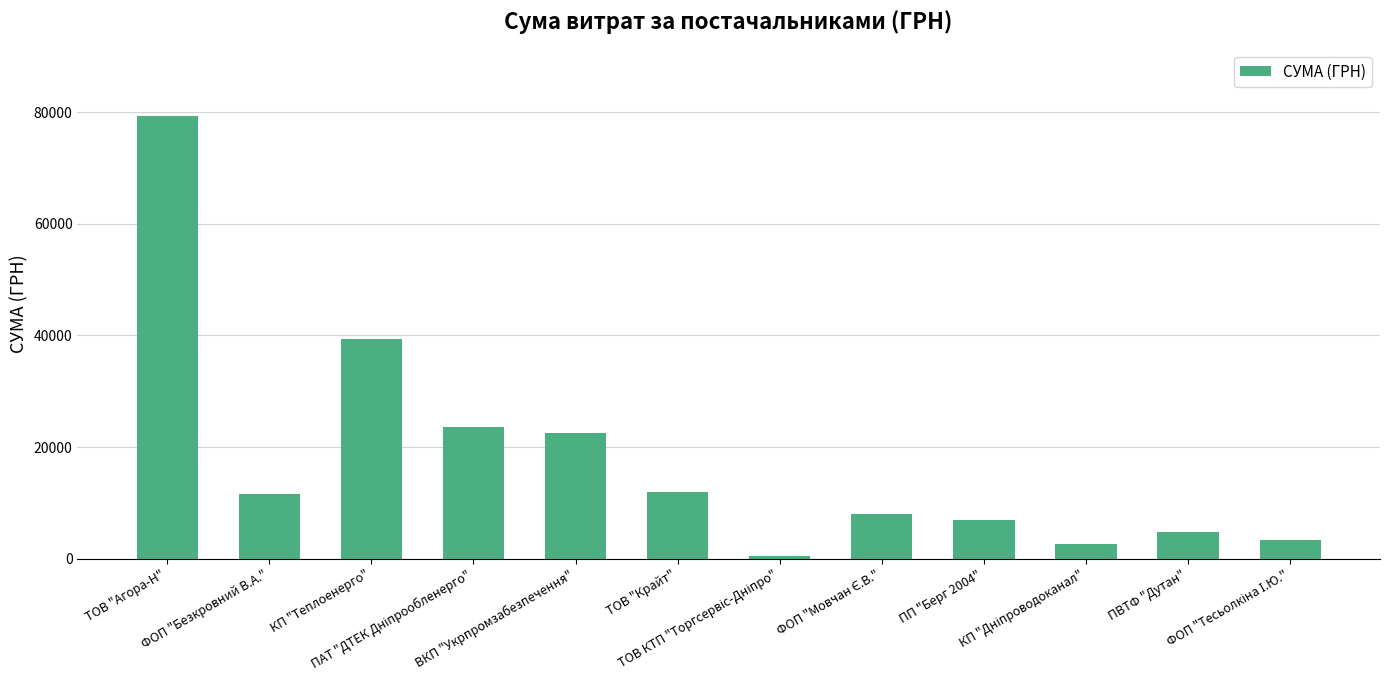

What is the minimum value shown in the chart?

517.5